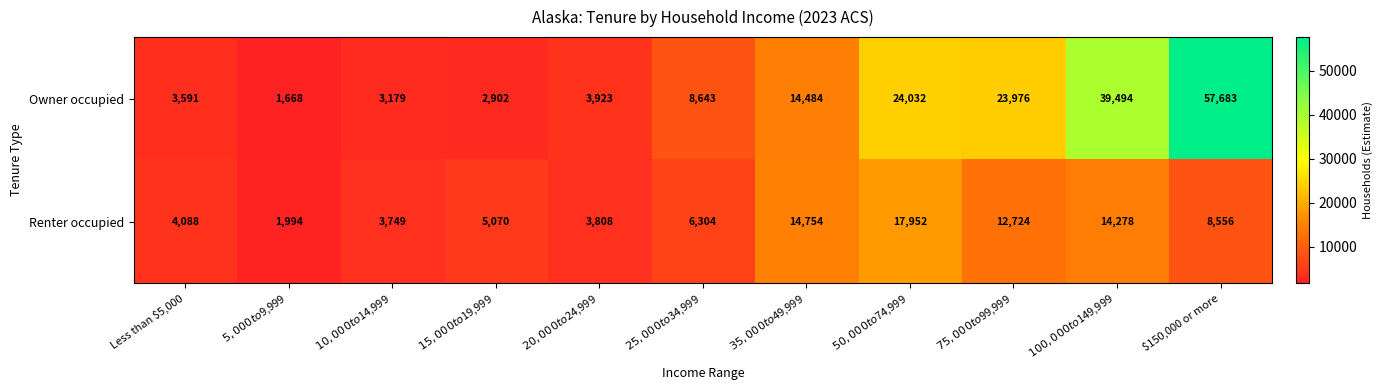

Reading left to right, list all the values displayed in this chart.

Owner occupied: 3591	1668	3179	2902	3923	8643	14484	24032	23976	39494	57683
Renter occupied: 4088	1994	3749	5070	3808	6304	14754	17952	12724	14278	8556